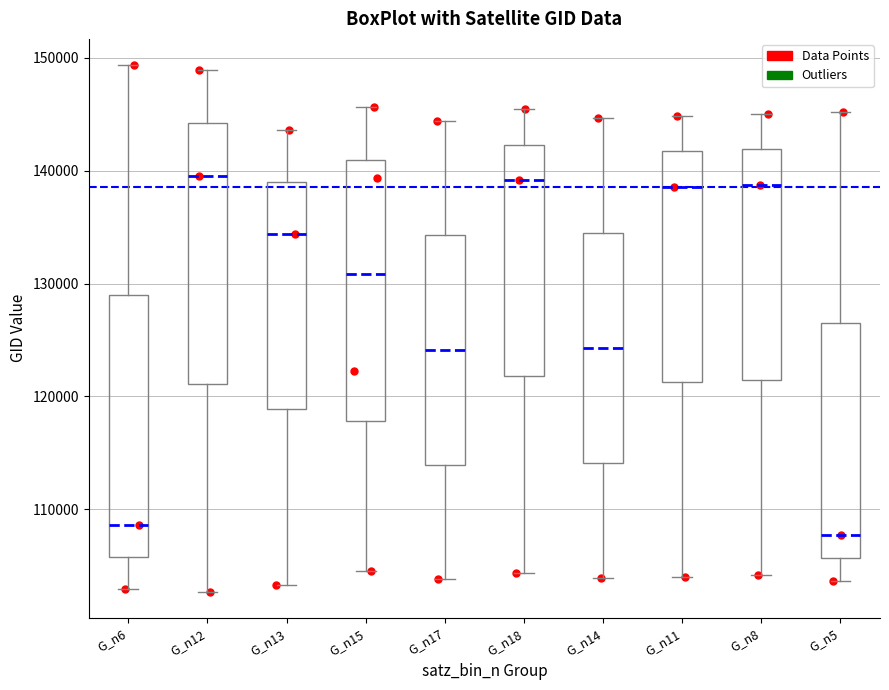

Reading left to right, transcribe this box plot: for each box, give where its median line is, the range the box spans, and where its two whiskers end, as read against the y-axis. The values are not printed on the chart, so give them approximately, as read against the axis.

G_n6: median 109000, box 106000 to 129000, whiskers 103000 to 149000
G_n12: median 140000, box 121000 to 144000, whiskers 103000 to 149000
G_n13: median 134000, box 119000 to 139000, whiskers 103000 to 144000
G_n15: median 131000, box 118000 to 141000, whiskers 105000 to 146000
G_n17: median 124000, box 114000 to 134000, whiskers 104000 to 144000
G_n18: median 139000, box 122000 to 142000, whiskers 104000 to 145000
G_n14: median 124000, box 114000 to 134000, whiskers 104000 to 145000
G_n11: median 139000, box 121000 to 142000, whiskers 104000 to 145000
G_n8: median 139000, box 121000 to 142000, whiskers 104000 to 145000
G_n5: median 108000, box 106000 to 126000, whiskers 104000 to 145000